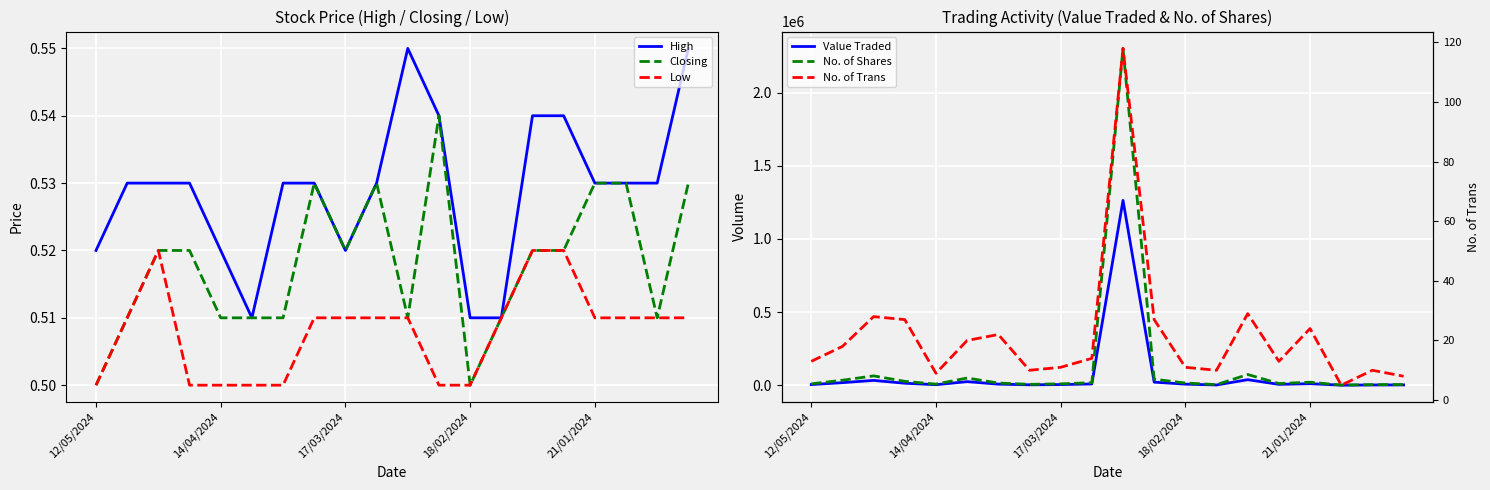

The Value Traded series shows 3341.6 at 6. True or false?

False